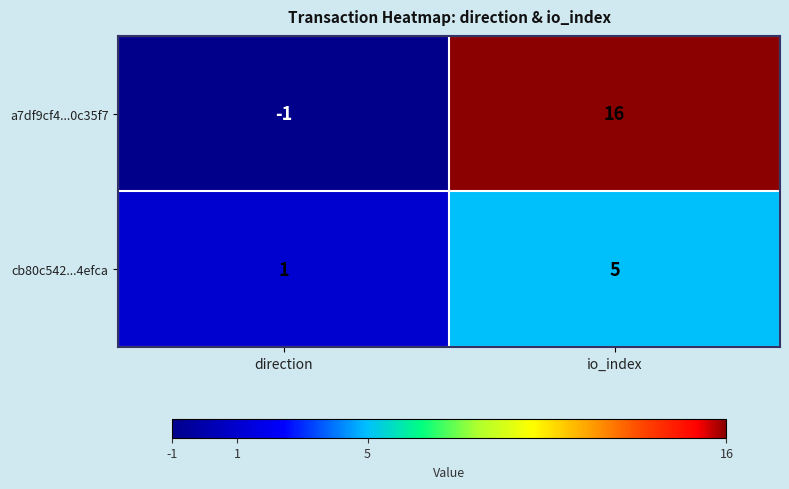

The cb80c542...4efca series shows 0 at direction. True or false?

False